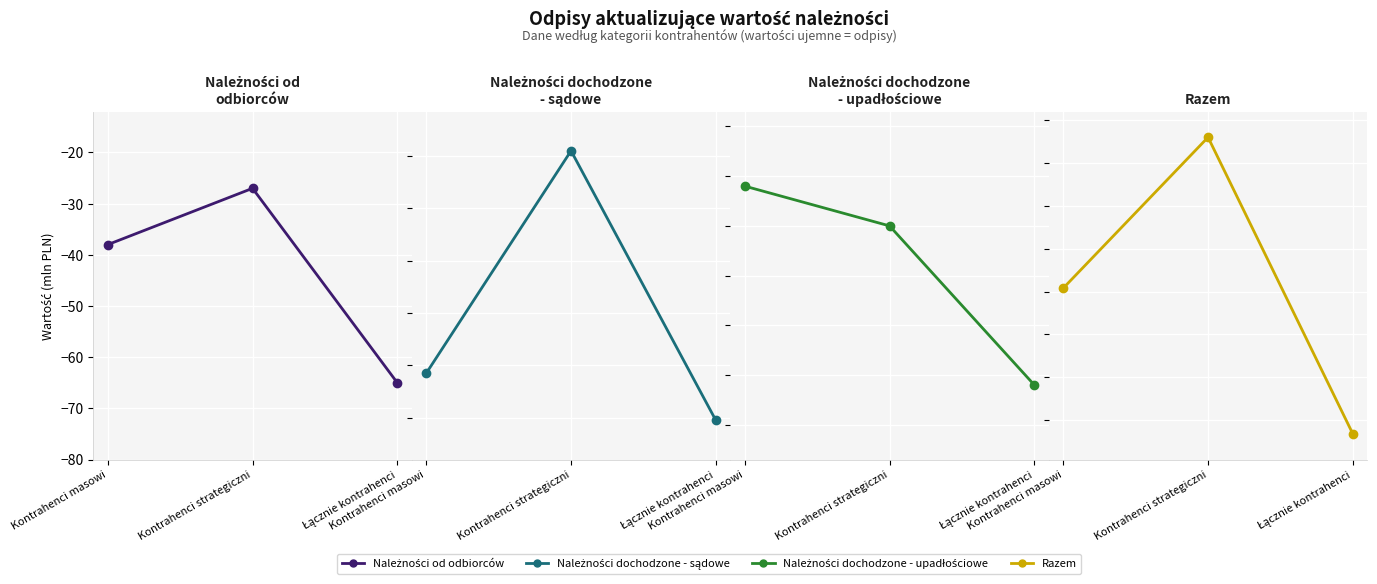

Where is Należności od odbiorców nearest to the value -46?

Kontrahenci masowi